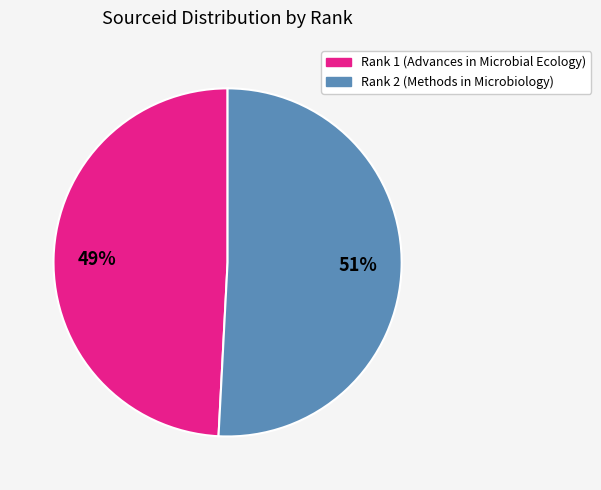

Is it true that Rank 1 (Advances in Microbial Ecology) is 36% of the pie?

False